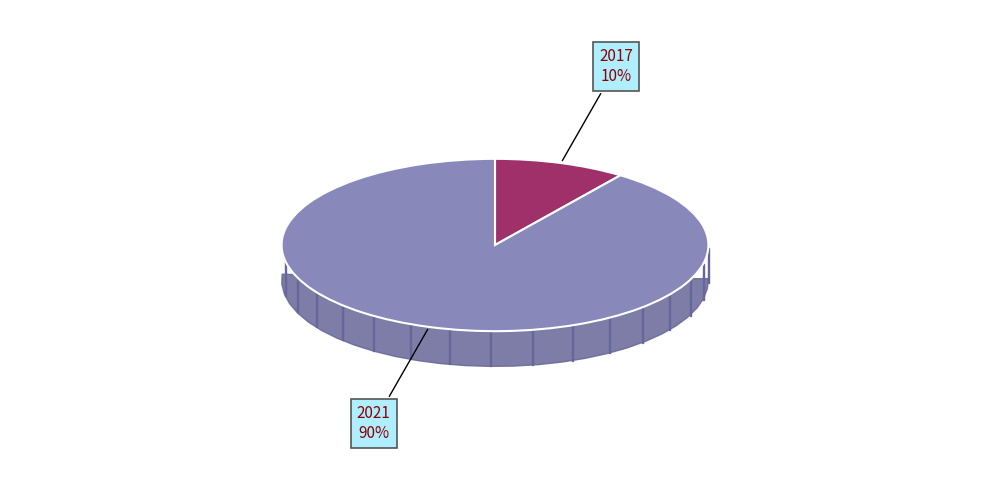

Is there any slice that represents more than half of the pie?

Yes